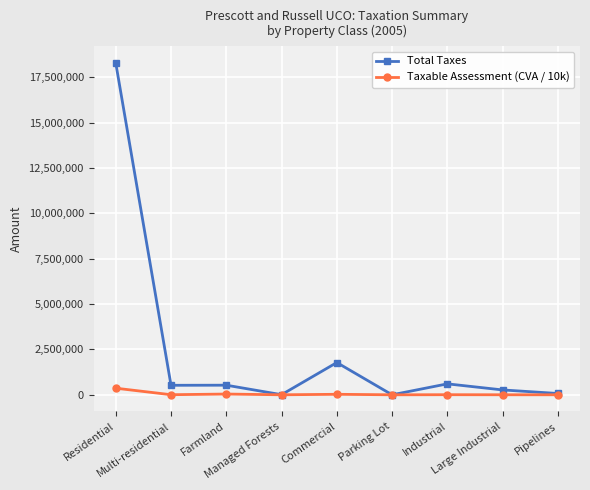

How many series are shown in this chart?

2